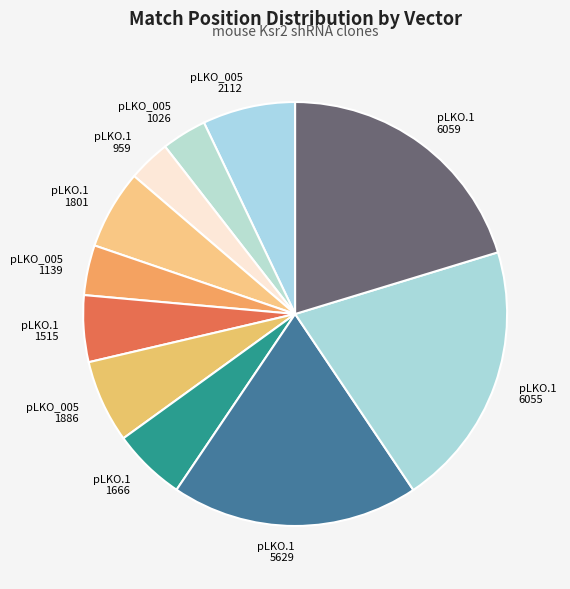

Does any single category account for the majority?

No